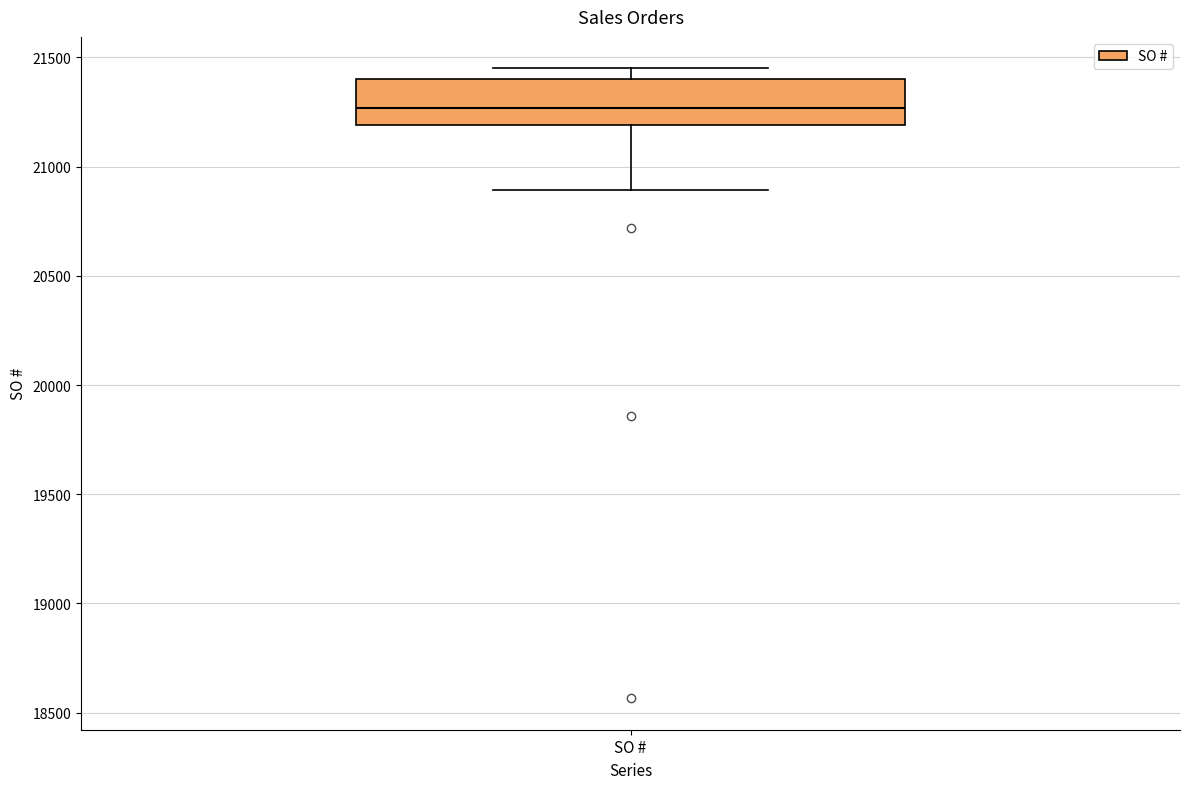

Where does the median line of the box for SO # sit on the y-axis? The values are not printed on the chart, so give them approximately, as read against the axis.

21250